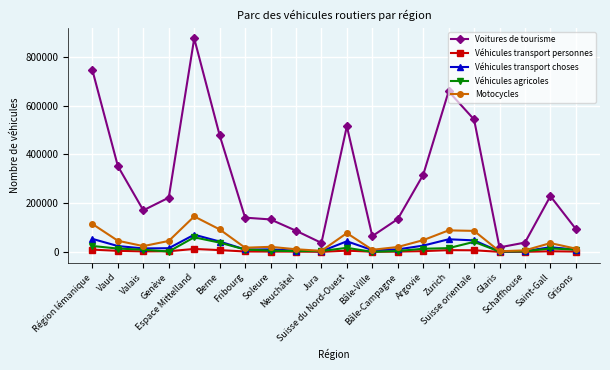

What position from the right is Suisse orientale?

5